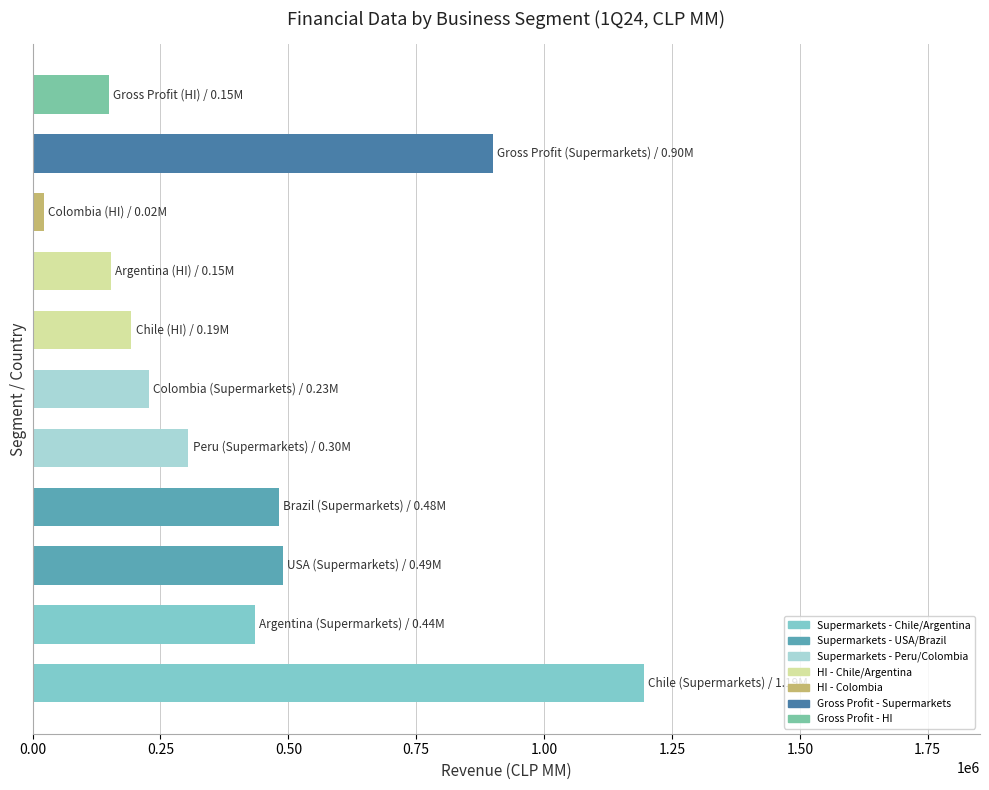

What is the difference between the maximum and minimum values?

1173337.0